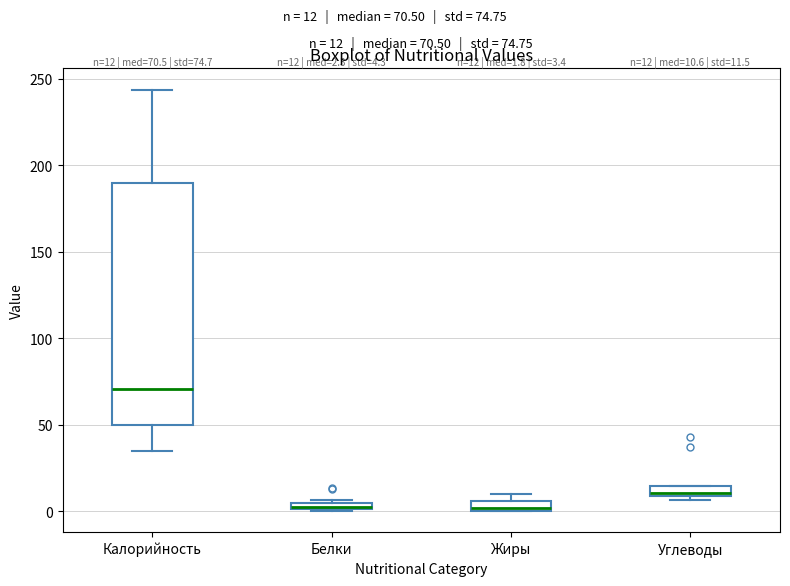

Comparing the boxes themselves (not the whiskers), which one is the tallest?

Калорийность